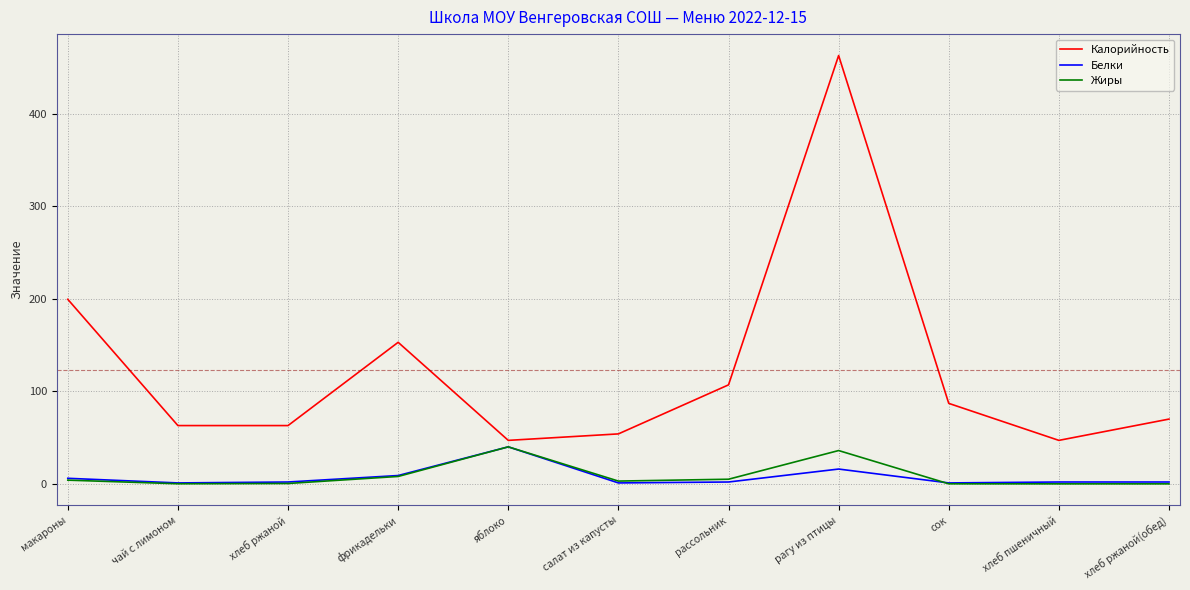

True or false: Белки and Калорийность intersect in this chart.

False